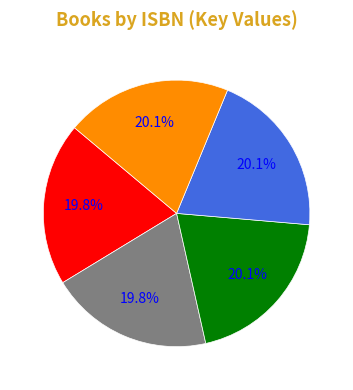

Rank the categories by value from lowest to highest.

9781481449076, 9781481449090, 9781481439947, 9781481439954, 9781481439961